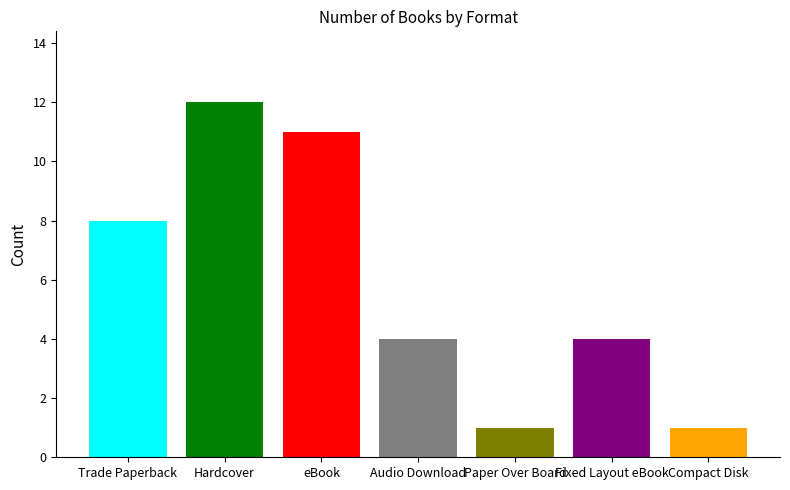

What is the sum of the values at eBook and Fixed Layout eBook?

15